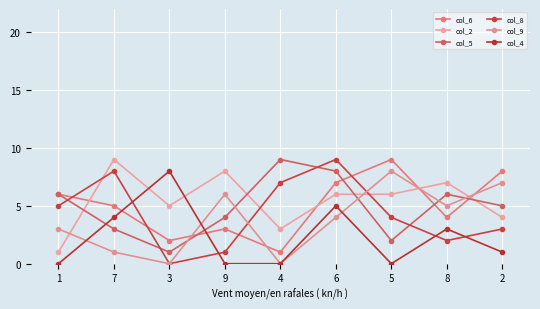

Which category has the highest value in the col_8 series?

6